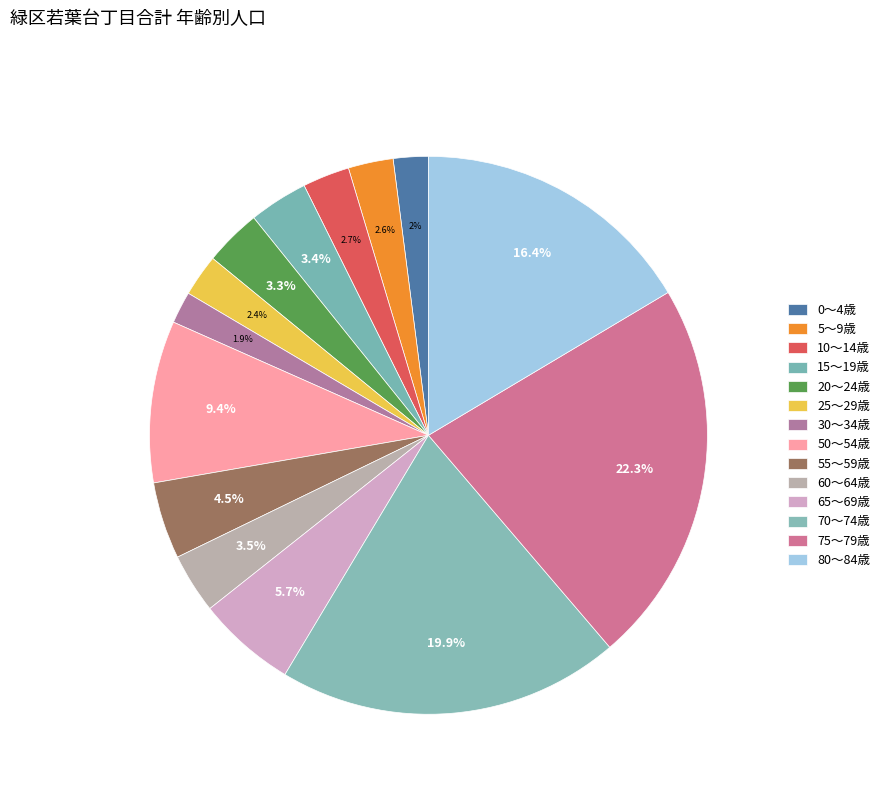

What is the change in value from 50～54歳 to 80～84歳?

+122